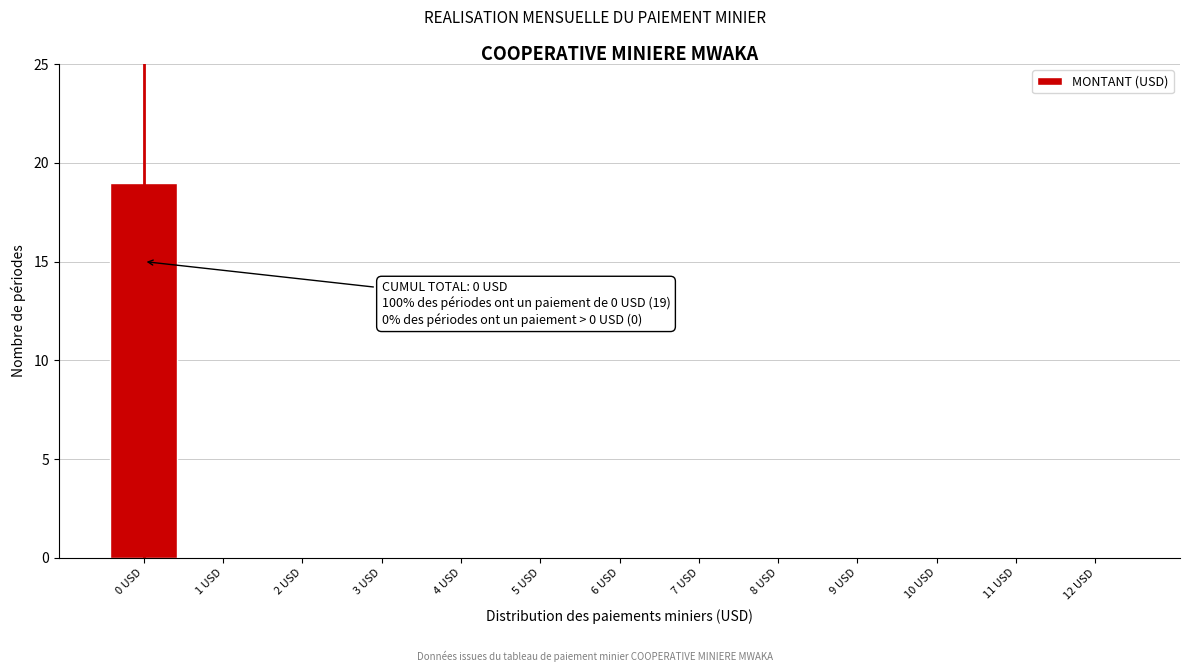

Reading left to right, what are all the values shown in this chart?

0 USD=19	1 USD=0	2 USD=0	3 USD=0	4 USD=0	5 USD=0	6 USD=0	7 USD=0	8 USD=0	9 USD=0	10 USD=0	11 USD=0	12 USD=0